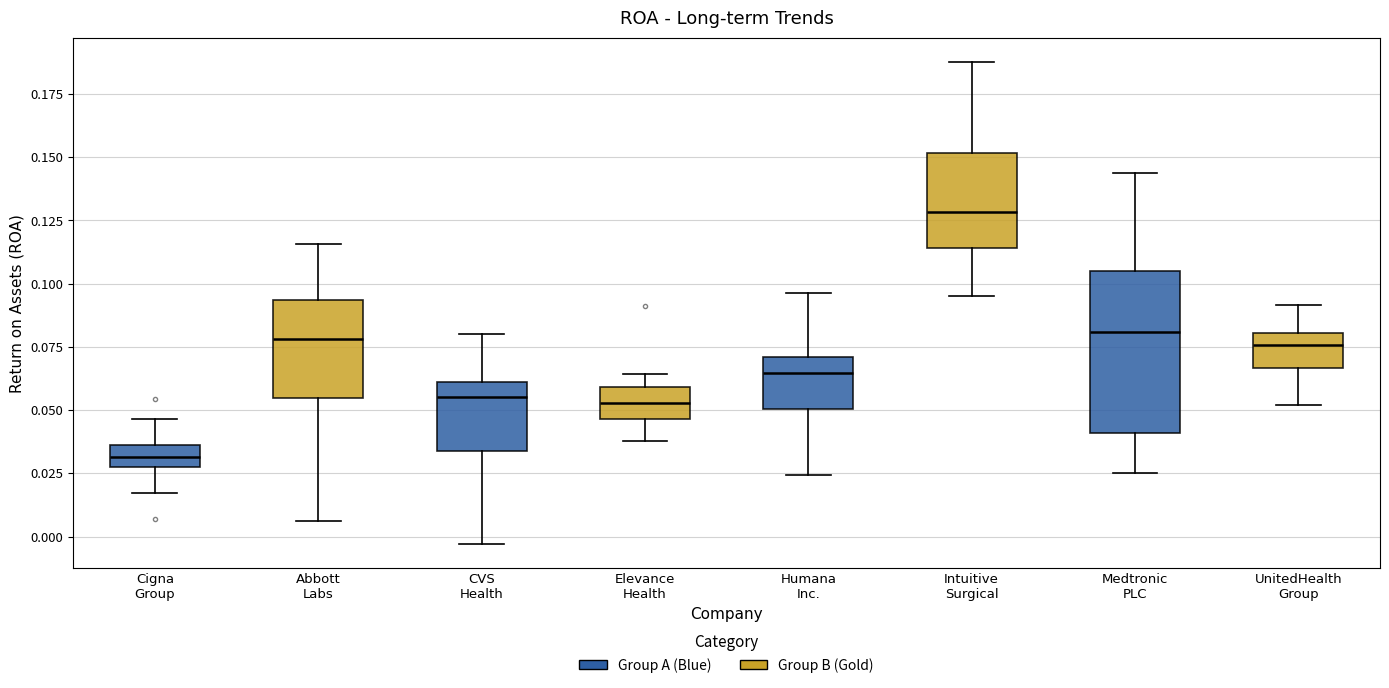

Reading left to right, read every box against the y-axis: the position of its median line, the range the box covers, and the ends of its whiskers. The values are not printed on the chart, so give them approximately, as read against the axis.

Cigna Group: median 0.030 (inside the box), box 0.030 to 0.035, whiskers 0.015 to 0.045
Abbott Labs: median 0.080, box 0.055 to 0.095, whiskers 0.005 to 0.115
CVS Health: median 0.055, box 0.035 to 0.060, whiskers -0.005 to 0.080
Elevance Health: median 0.055, box 0.045 to 0.060, whiskers 0.040 to 0.065
Humana Inc.: median 0.065, box 0.050 to 0.070, whiskers 0.025 to 0.095
Intuitive Surgical: median 0.130, box 0.115 to 0.150, whiskers 0.095 to 0.190
Medtronic PLC: median 0.080, box 0.040 to 0.105, whiskers 0.025 to 0.145
UnitedHealth Group: median 0.075, box 0.065 to 0.080, whiskers 0.050 to 0.090